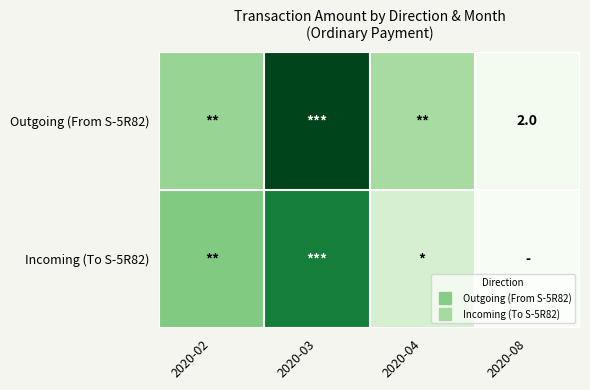

Between 2020-03 and 2020-08, which series saw the biggest shift?

Outgoing (From S-5R82)